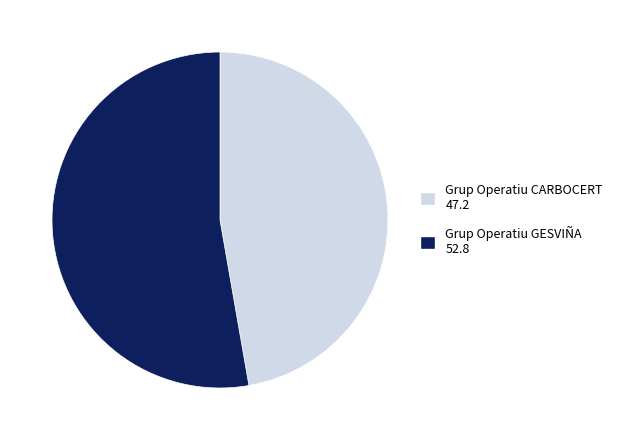

Is there any slice that represents more than half of the pie?

Yes